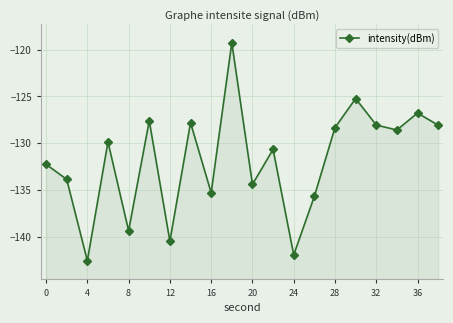

The chart shows a value of -182.6 at 15. True or false?

False